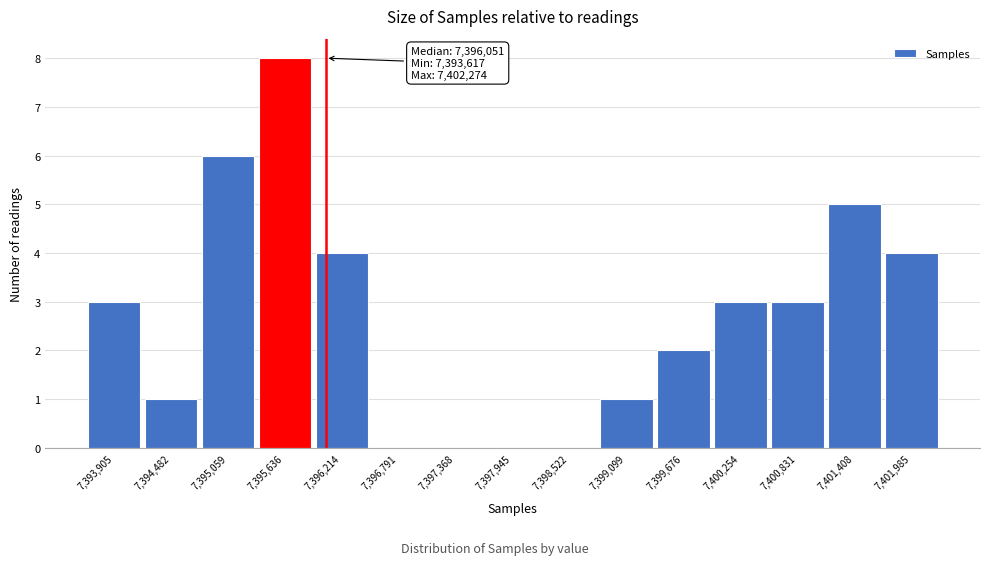

Over which range of the x-axis is the bar tallest?

7395300 to 7395900